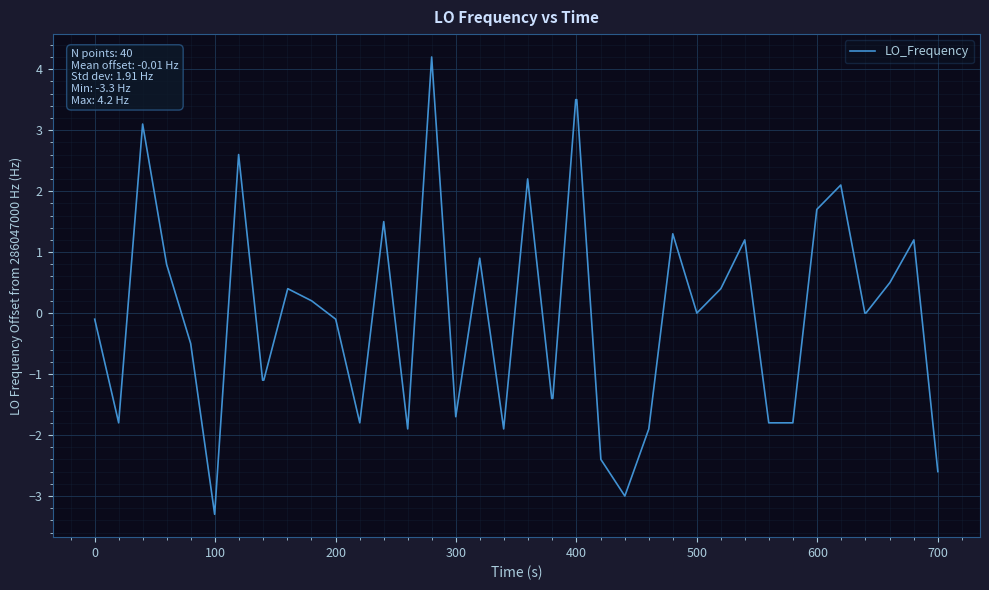

What is the minimum value shown in the chart?

-3.3